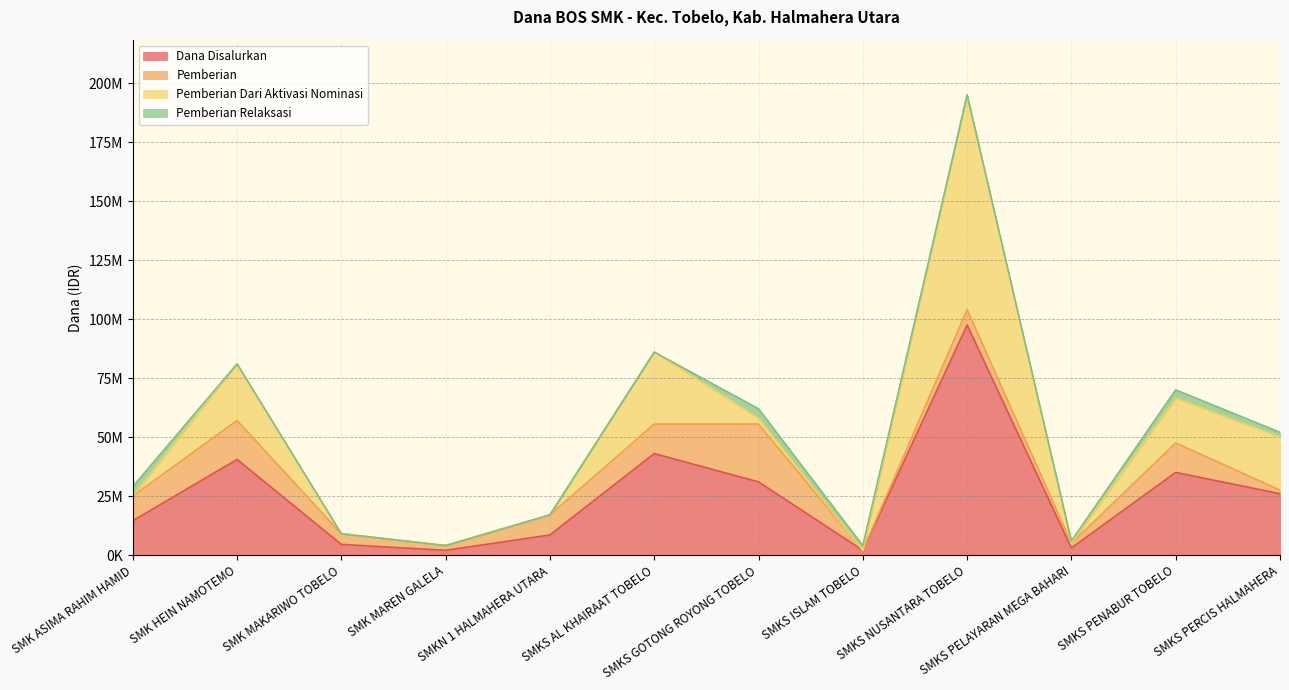

Which category has the lowest value across all series?

SMKS ISLAM TOBELO